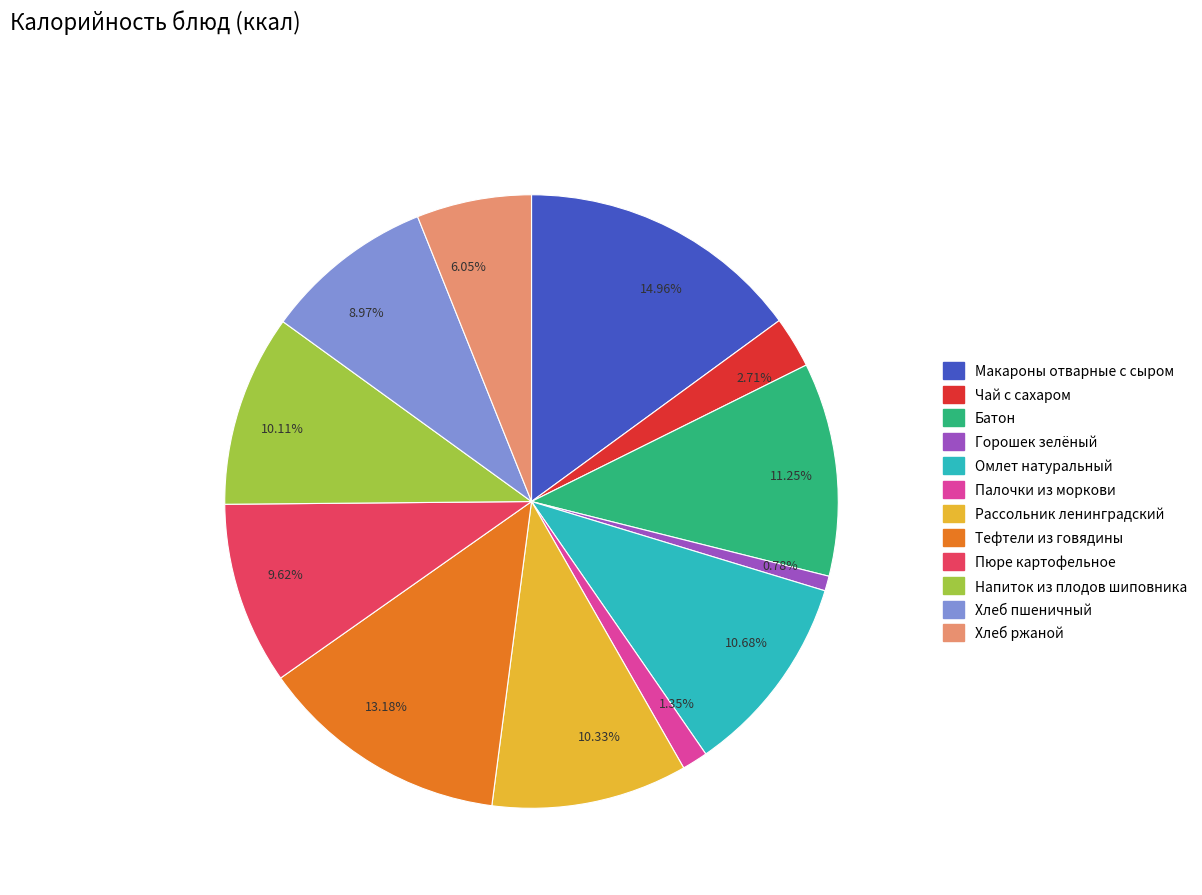

Between 1.35% and 14.96%, which is larger?

14.96%